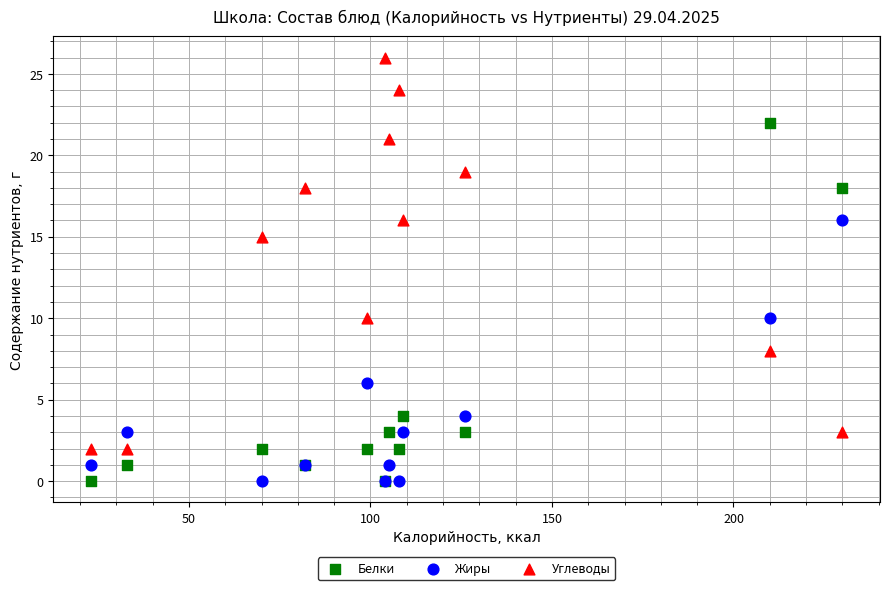

In the Углеводы series, what Y value is closest to 14?

15